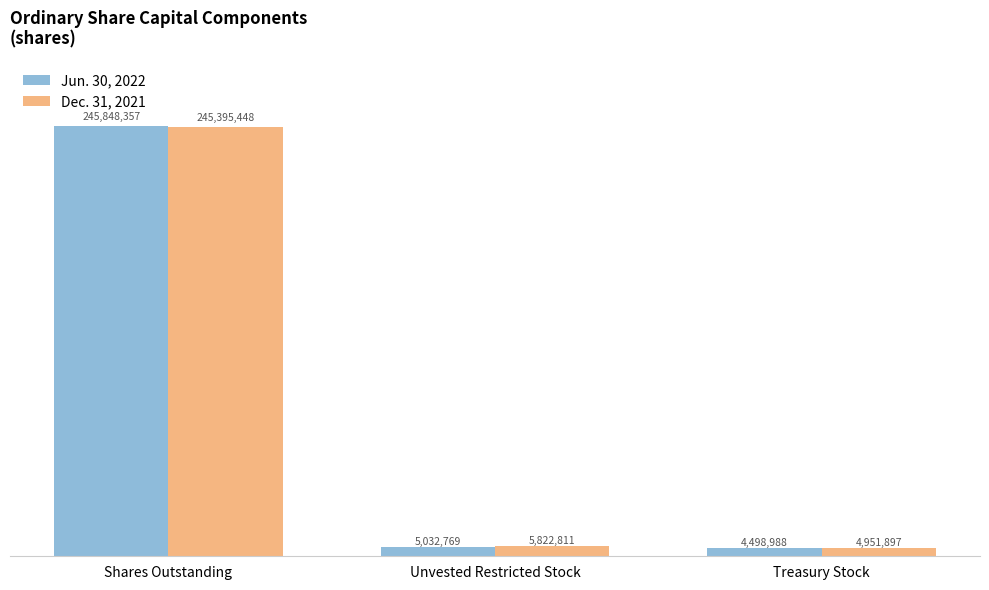

What is the difference between the highest and lowest values at Shares Outstanding?

452909